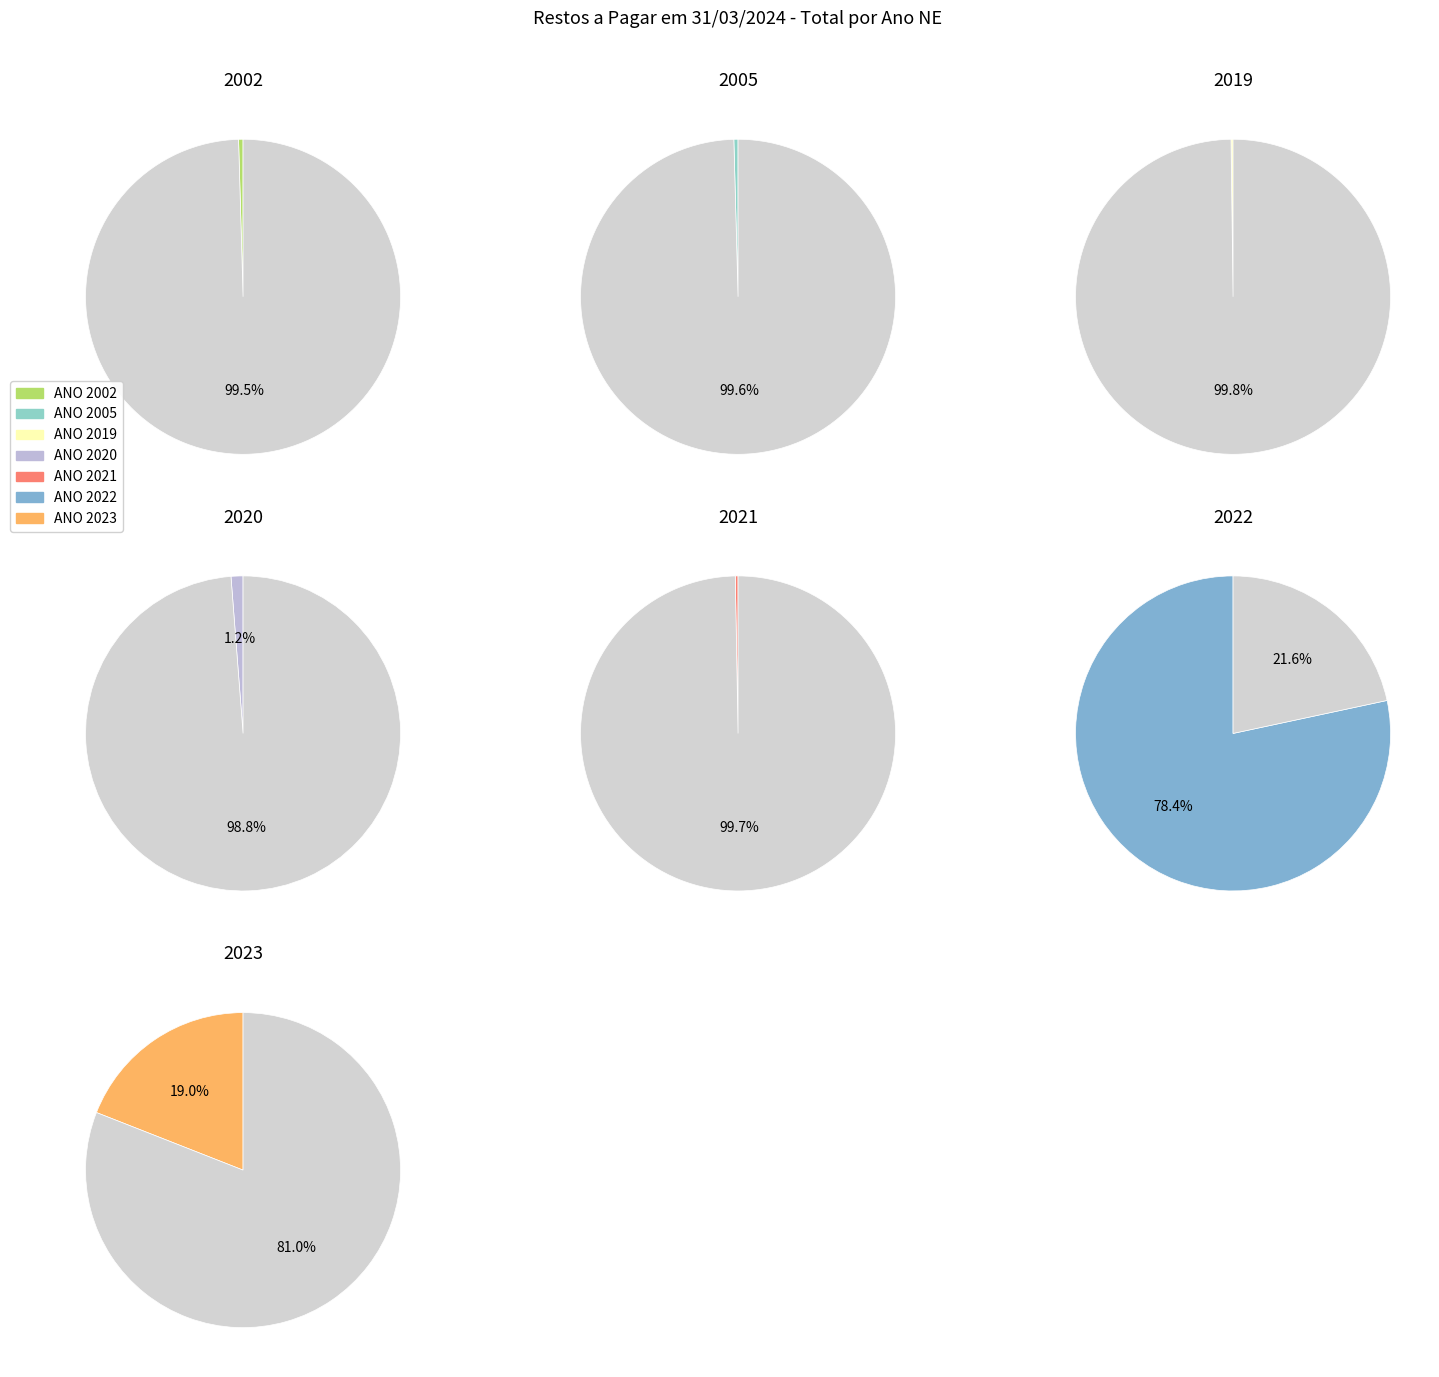

What is the ratio of the value at 2005 to the value at 2021?

1.5